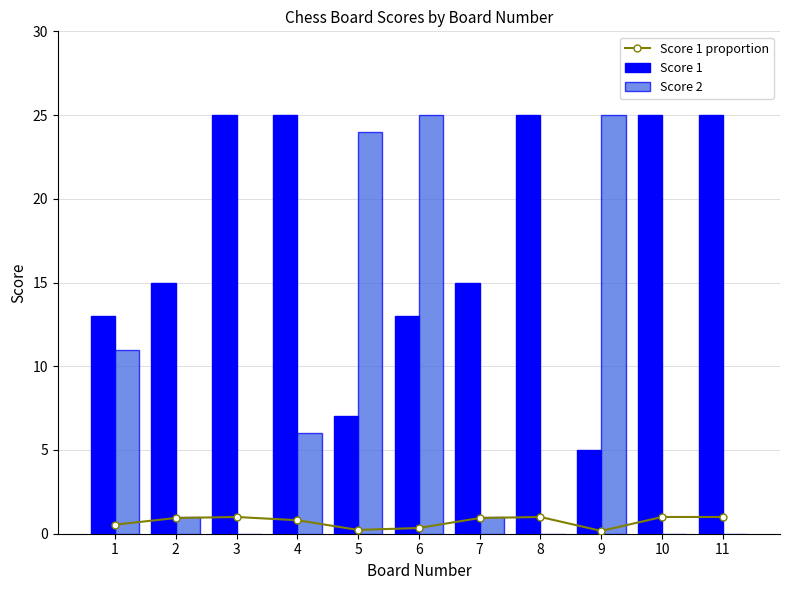

List the labels in order of Score 1 value, smallest first.

9, 5, 1, 6, 2, 7, 3, 4, 8, 10, 11